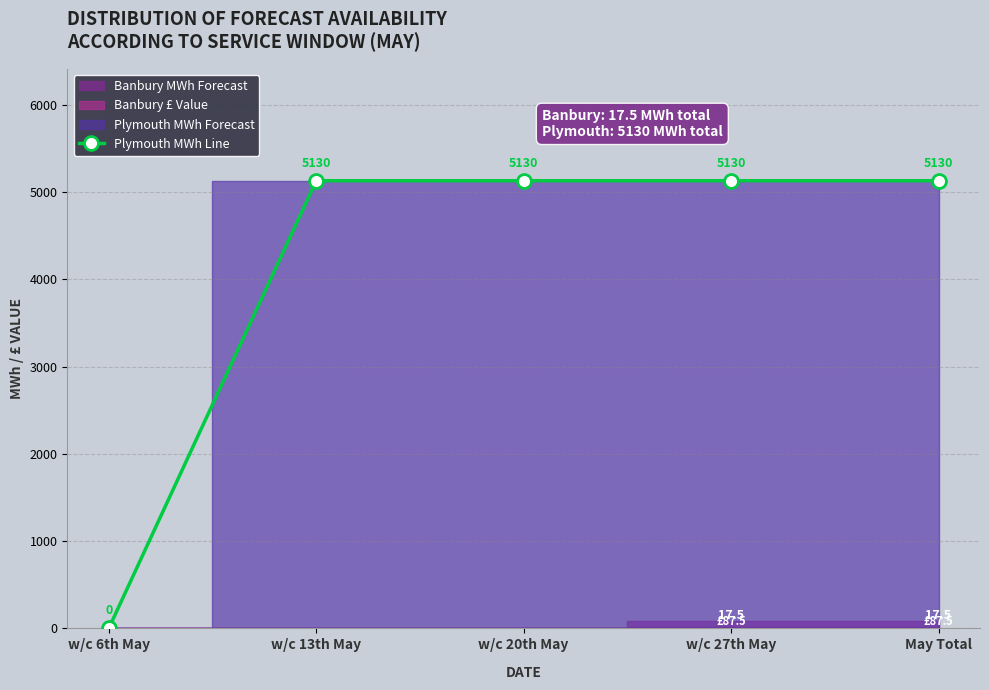

Approximately how many times larger is the value at w/c 20th May compared to w/c 13th May?

1.0